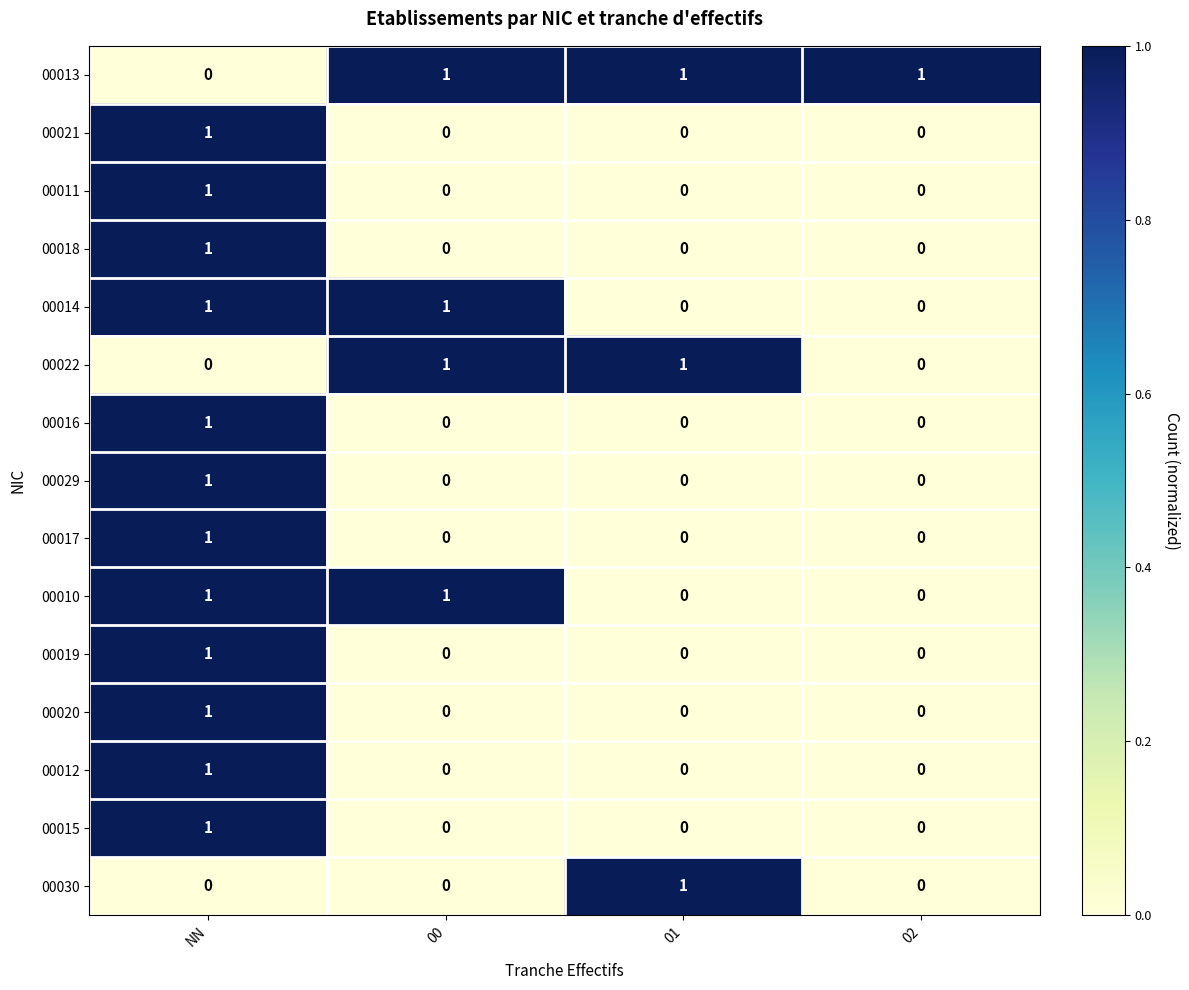

How many 00017 values are between 0 and 1?

4